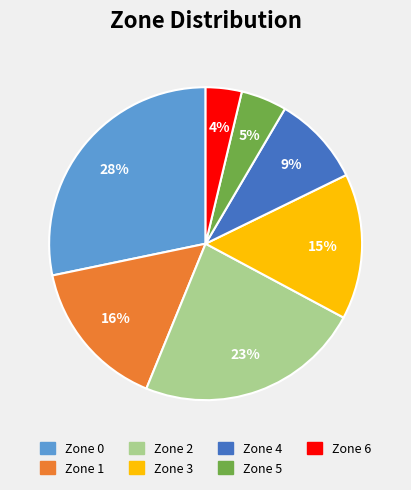

Combined, do Zone 5 and Zone 2 account for over 50%?

No